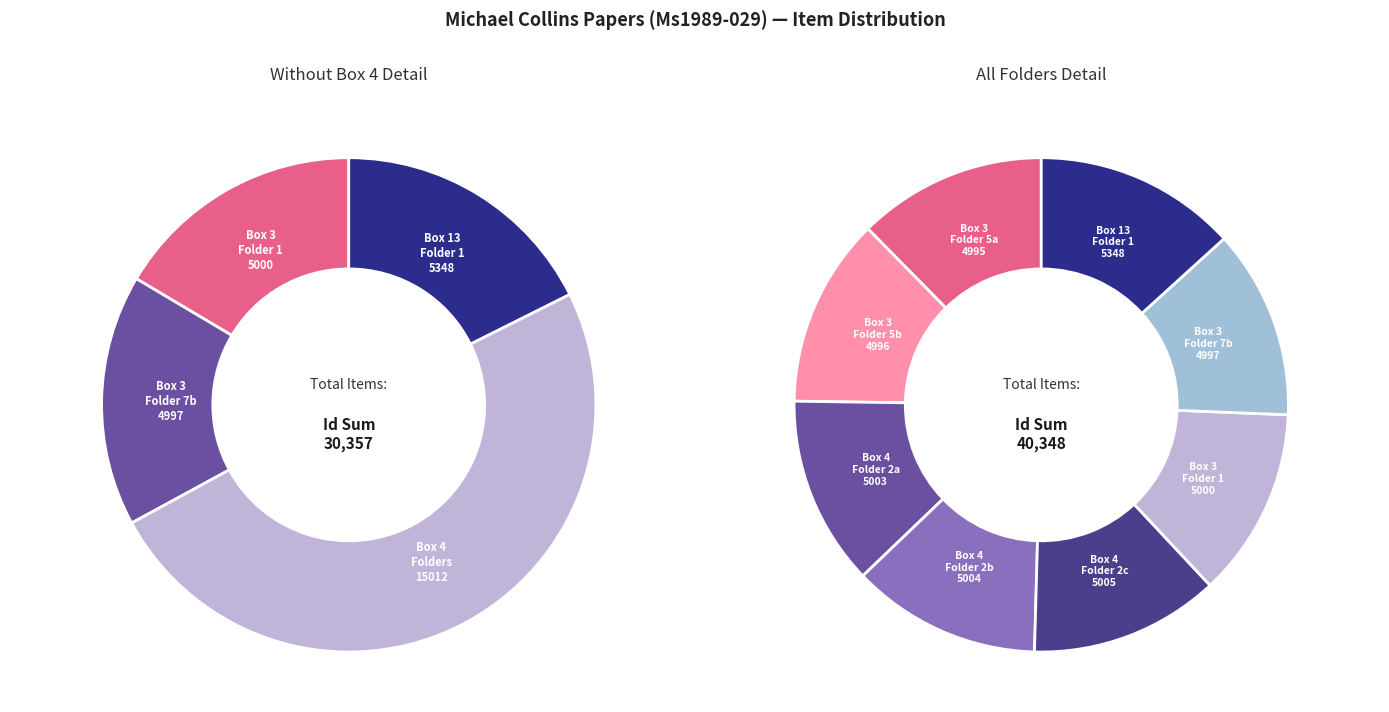

The Box 3 Folder 5b slice represents 12% of the pie. True or false?

True